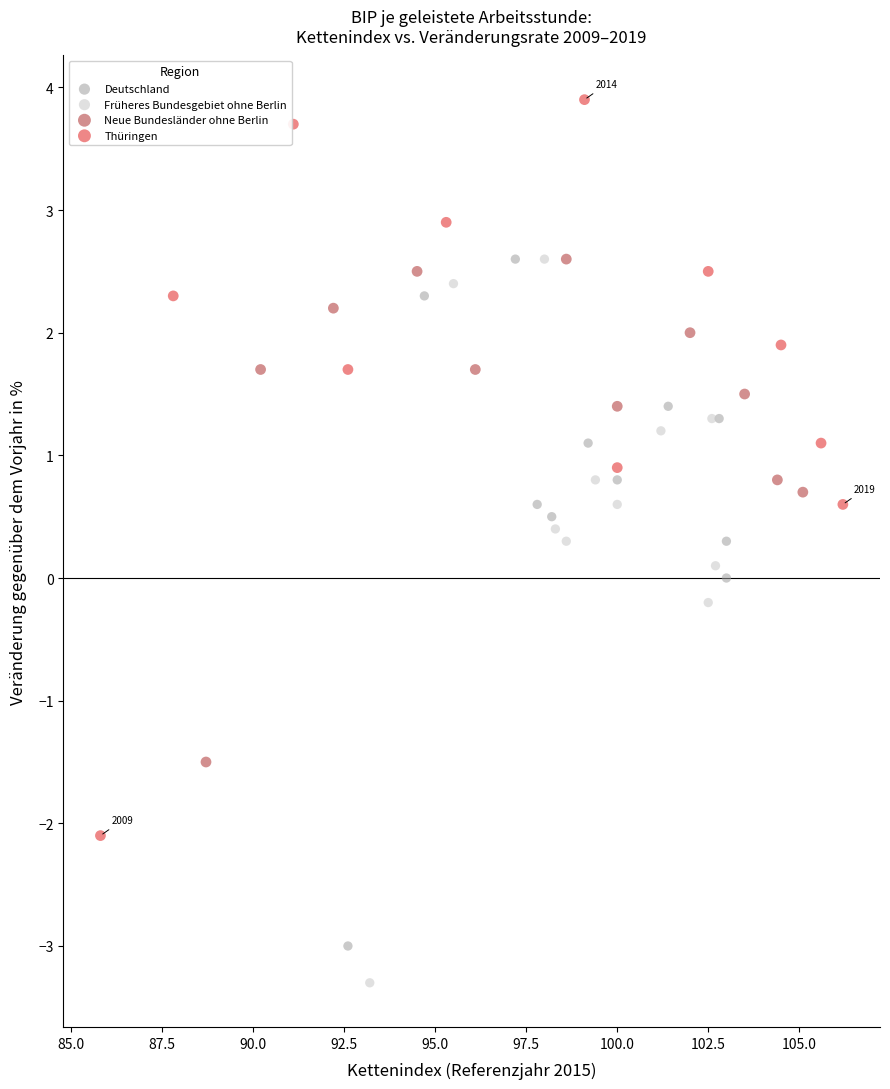

What are all the series names shown in the legend?

Deutschland, Früheres Bundesgebiet ohne Berlin, Neue Bundesländer ohne Berlin, Thüringen